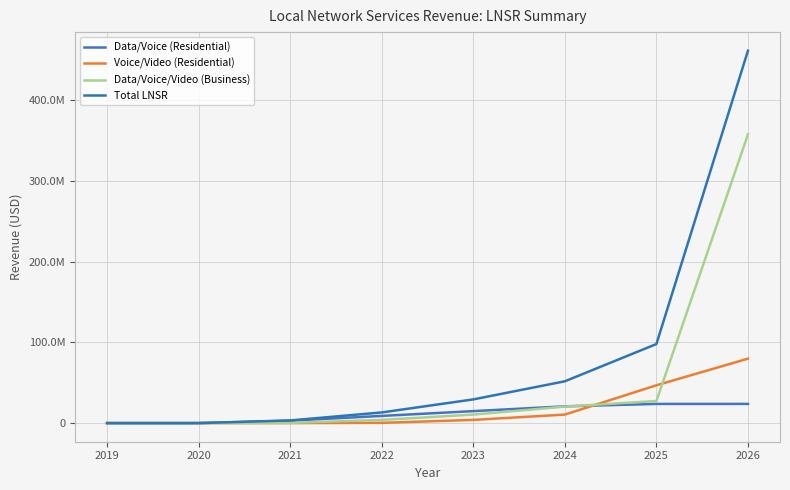

Does the chart have visible grid lines?

Yes